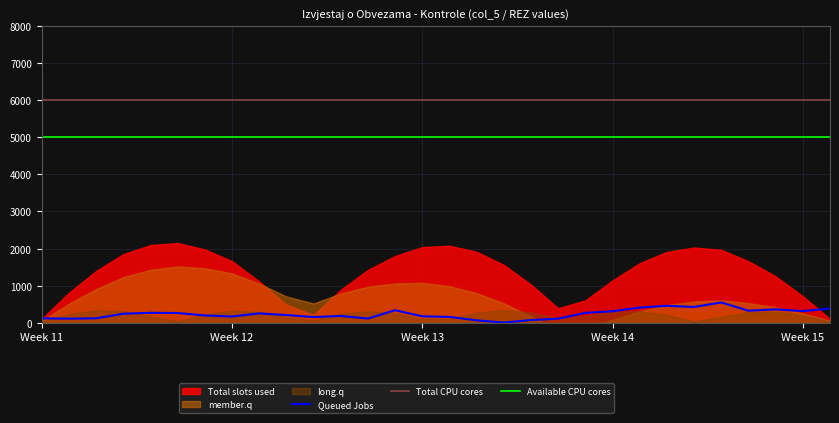

The value of Total CPU cores at Week 14 is 1490.6. True or false?

False